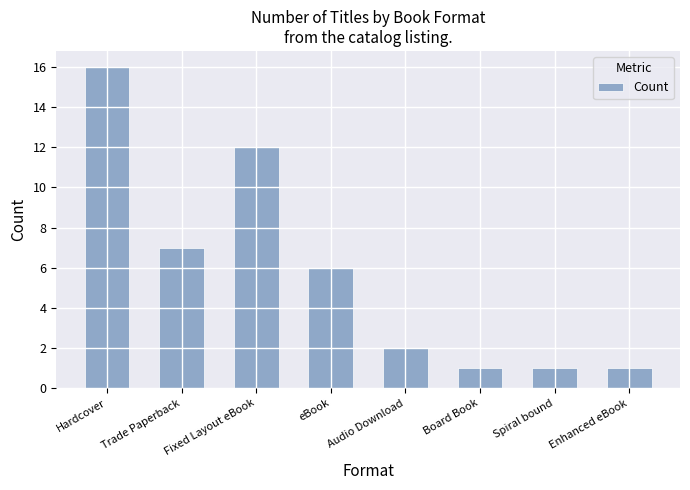

Between Hardcover and eBook, which is larger?

Hardcover